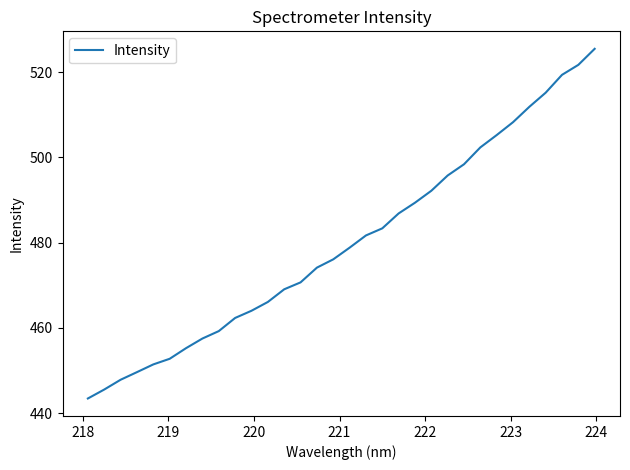

What is the smallest value displayed?

443.5